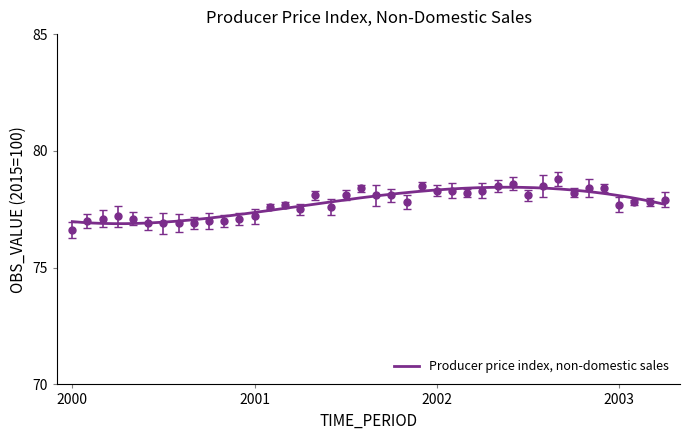

What is the sum of all values?

3110.2